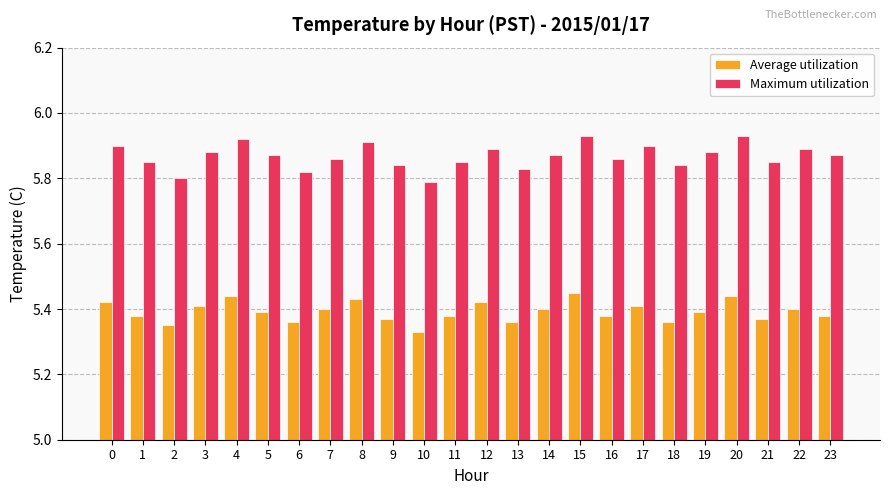

List the series in order of their overall mean, lowest first.

Average utilization, Maximum utilization